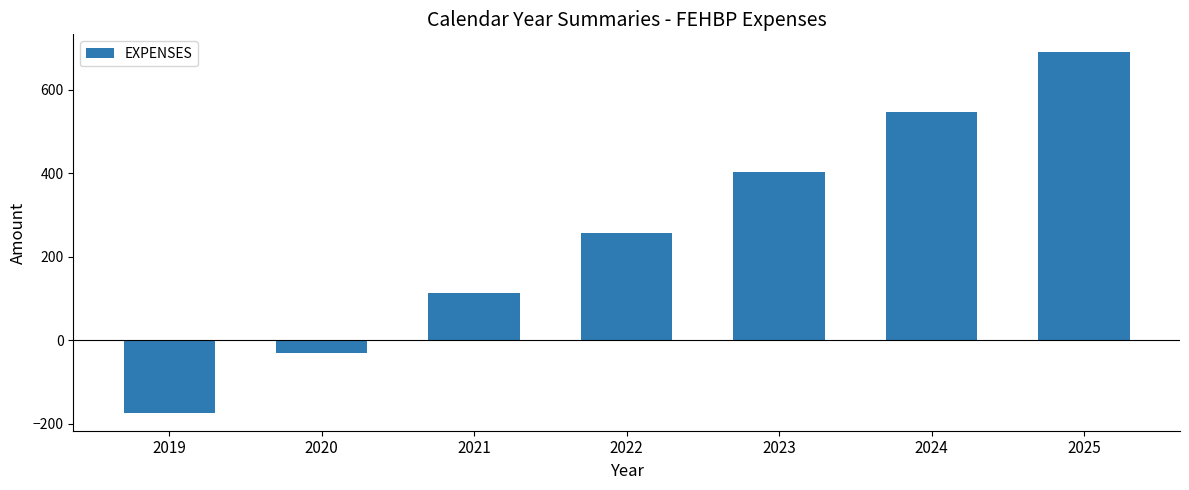

Reading left to right, transcribe all the data shown in this chart.

2019=-174	2020=-30	2021=114	2022=258	2023=402	2024=546	2025=690